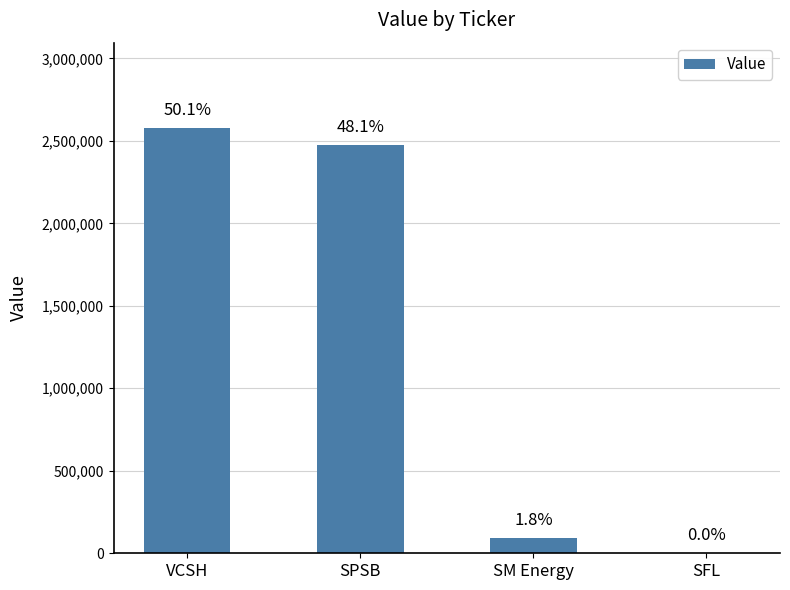

What is the difference between the second highest and minimum values?

2473000